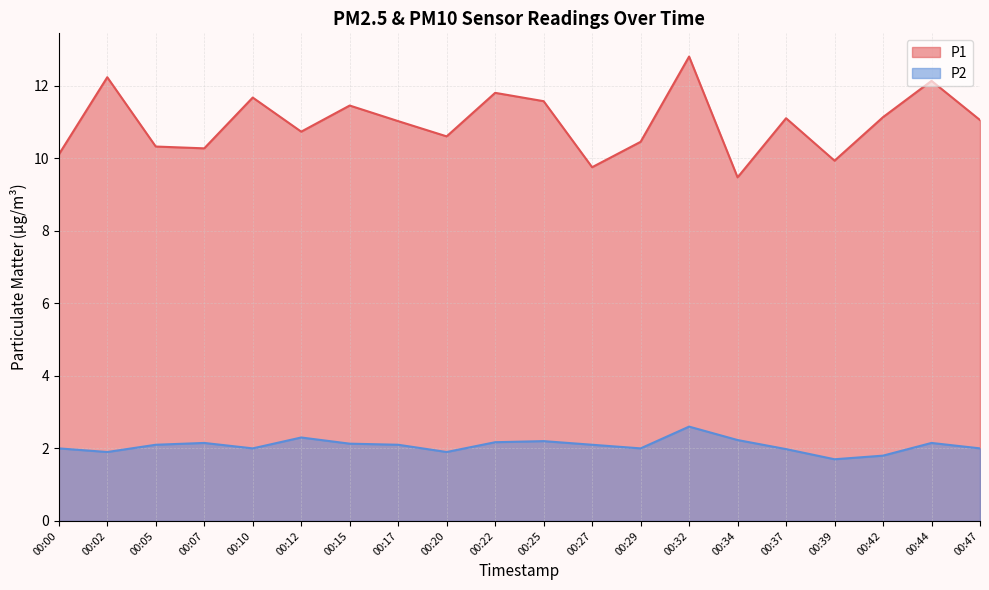

Which series has the widest spread of values?

P1